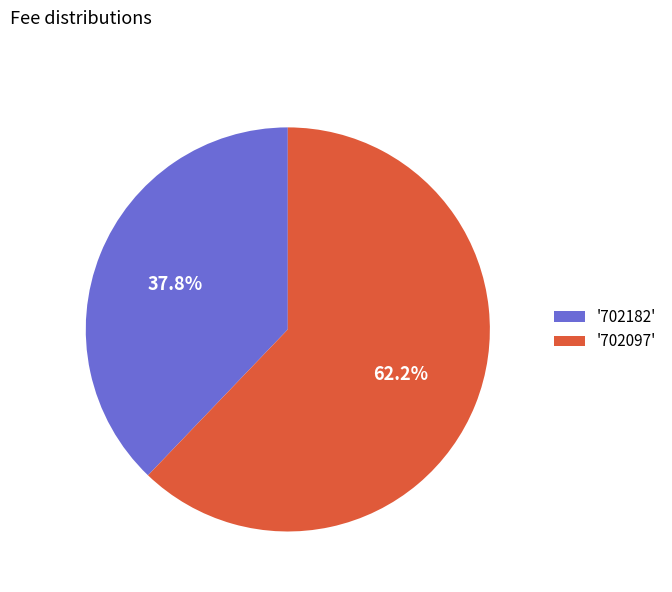

Rank the categories by value from lowest to highest.

'702182', '702097'